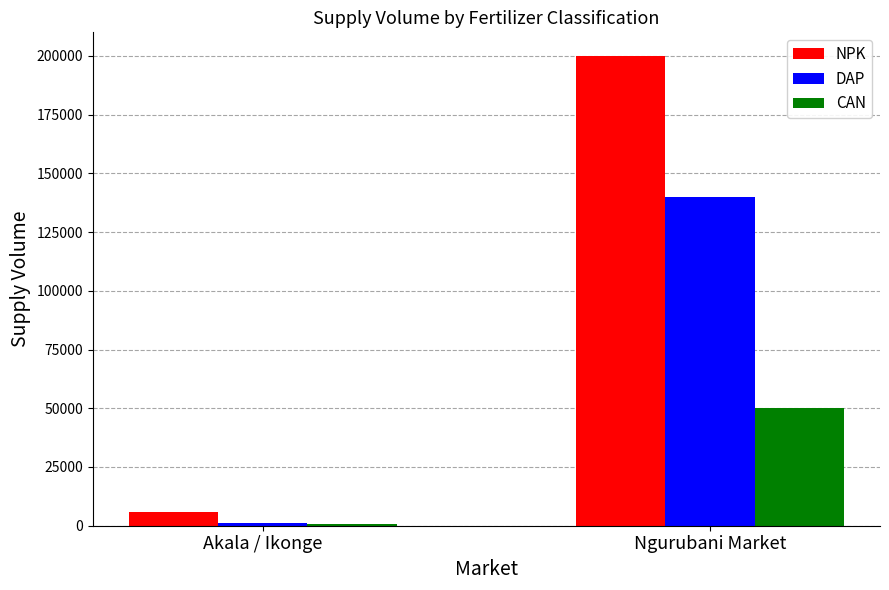

Reading left to right, list all the values displayed in this chart.

NPK: Akala / Ikonge=6000	Ngurubani Market=200000
DAP: Akala / Ikonge=1300	Ngurubani Market=140000
CAN: Akala / Ikonge=800	Ngurubani Market=50000